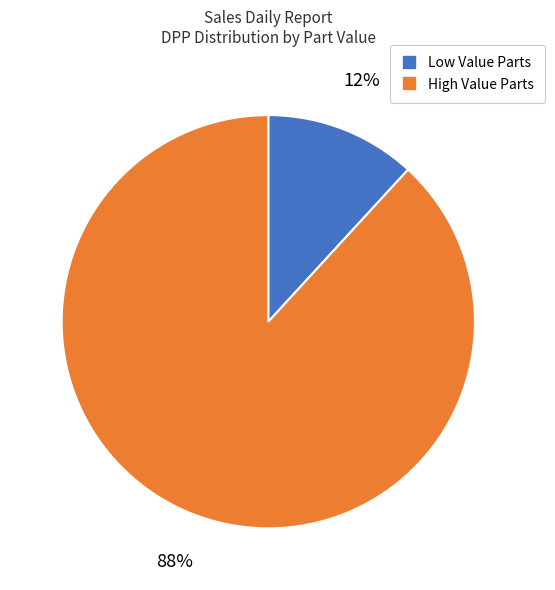

Is there a majority slice in this chart?

Yes